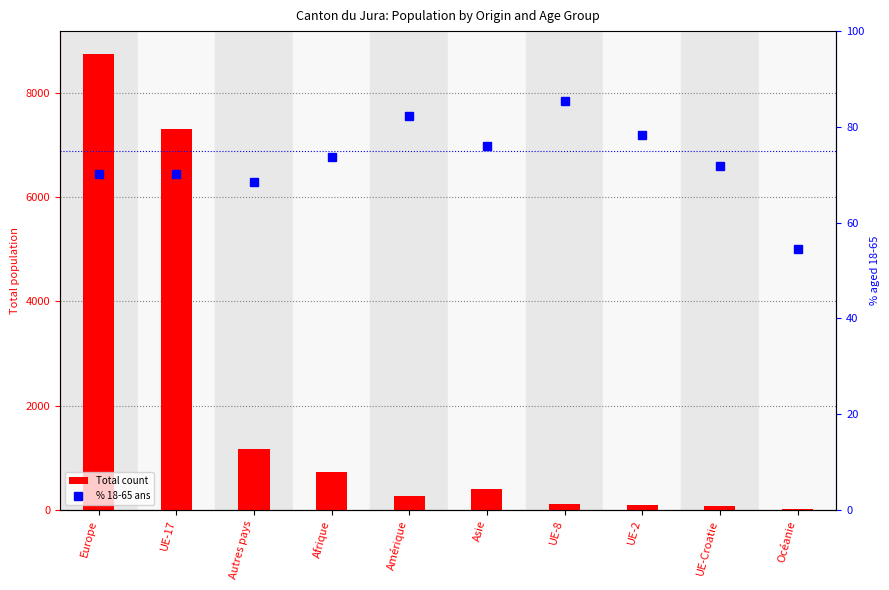

How many values in the % 18-65 ans series are below 73?

5